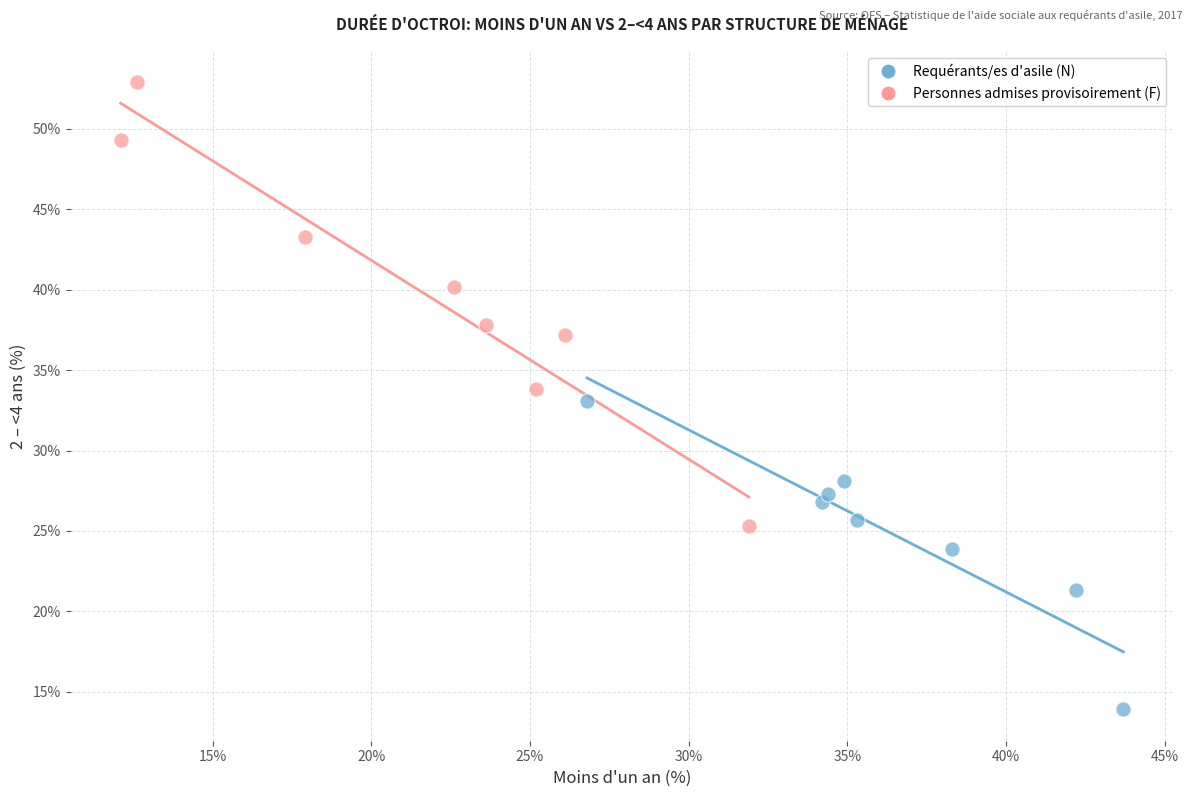

Which series has the widest spread of Y values?

Personnes admises provisoirement (F)